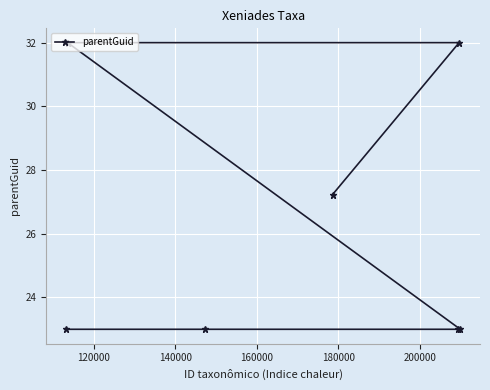

What is the smallest value displayed?

23.0